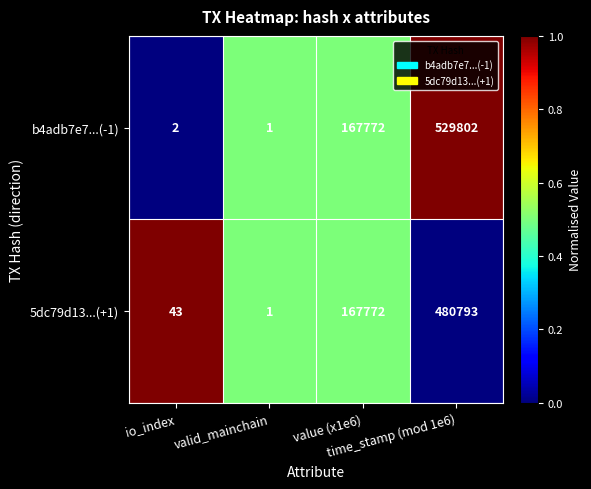

What is the sum of all b4adb7e7...(-1) values?

697577